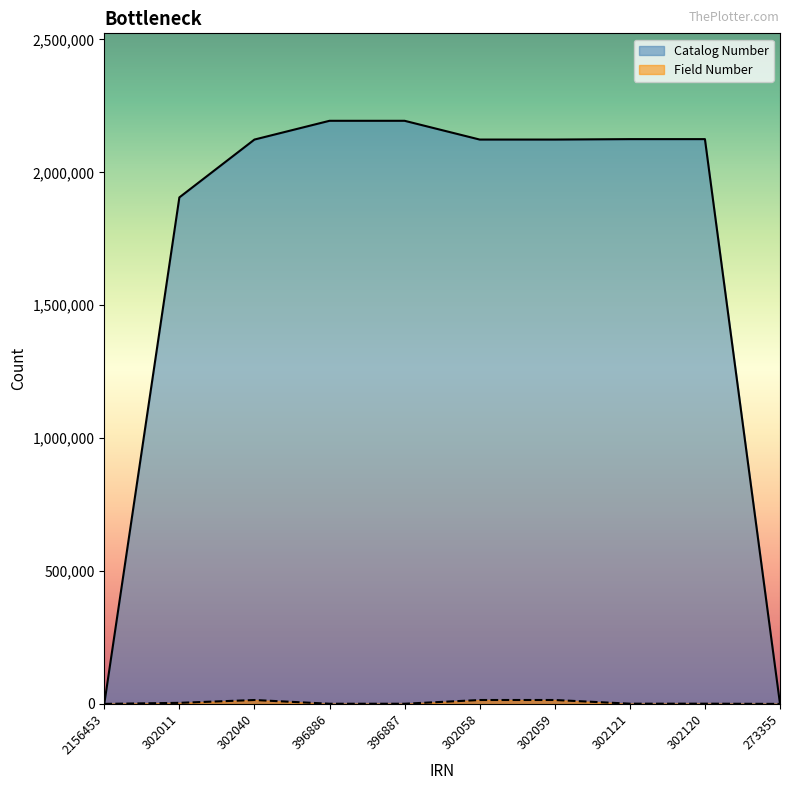

Read the Catalog Number value at 302121, to the nearest 100.

2124900